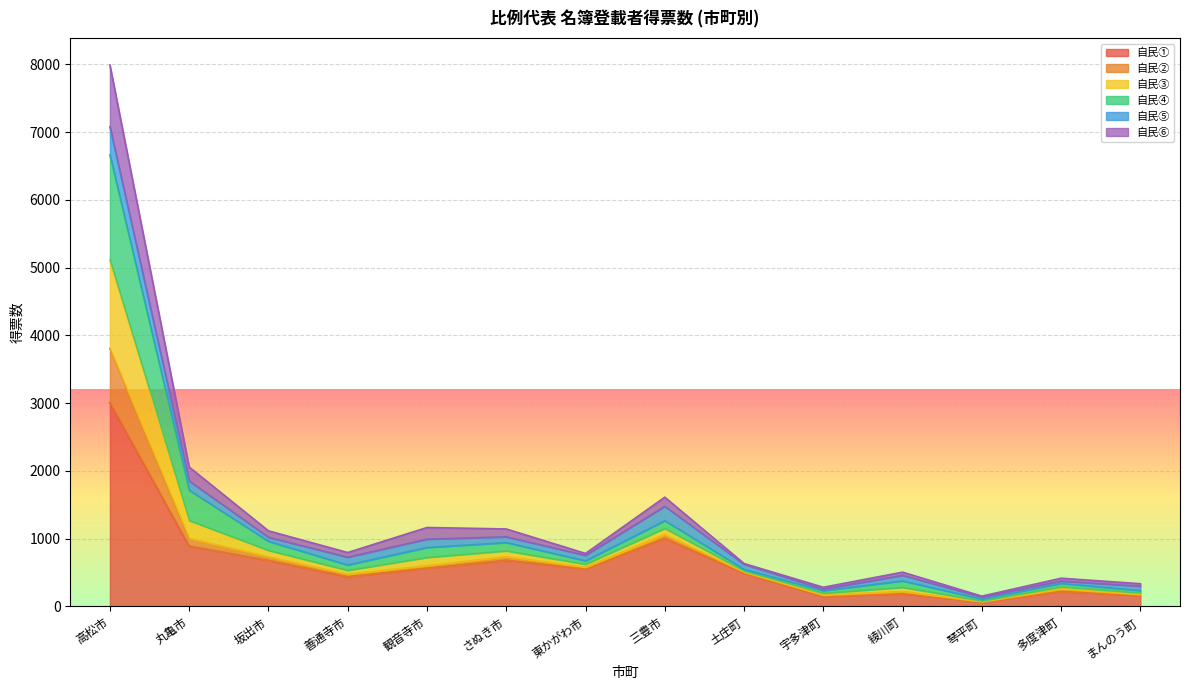

Does the chart display data point markers on the line(s)?

No